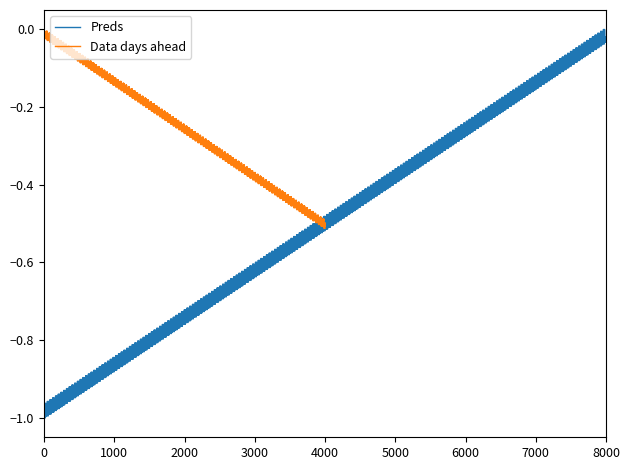

Rank the series by their average value, from lowest to highest.

Preds, Data days ahead